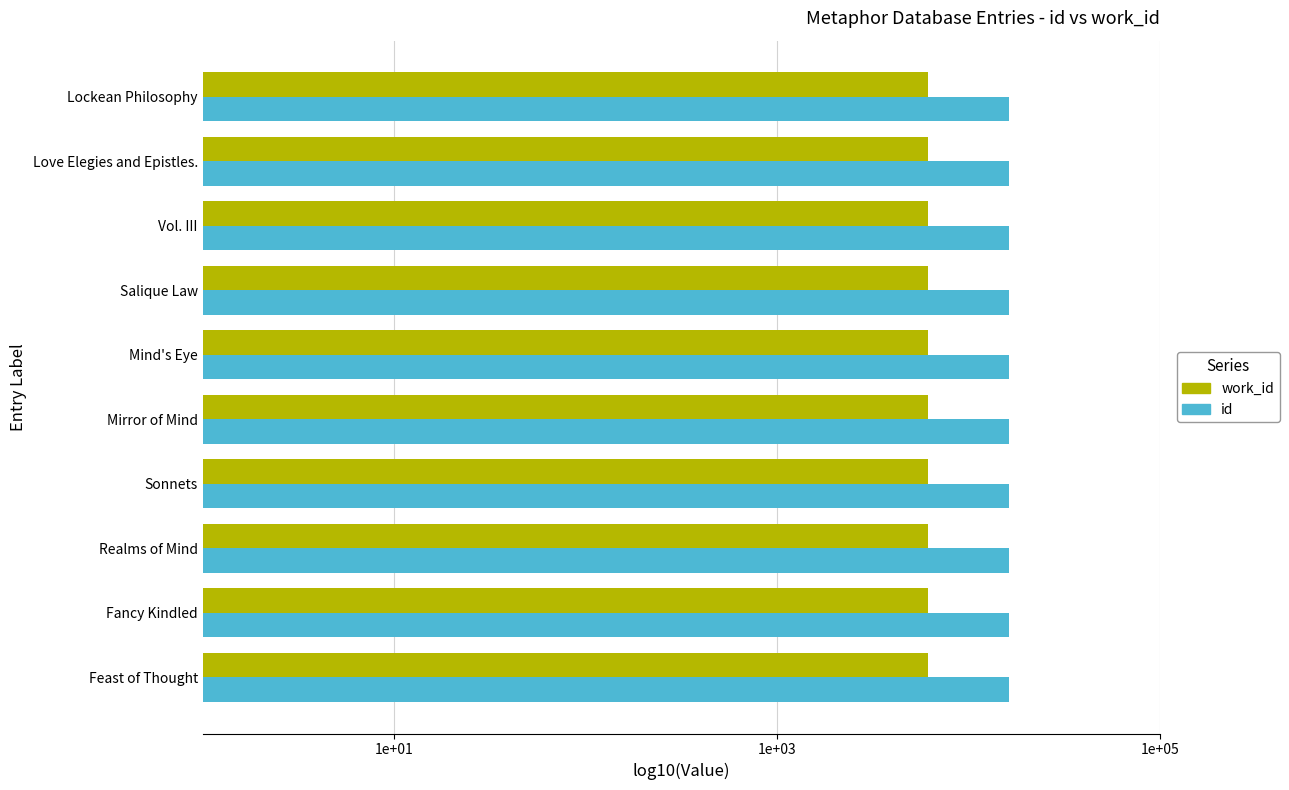

What are all the series names shown in the legend?

work_id, id